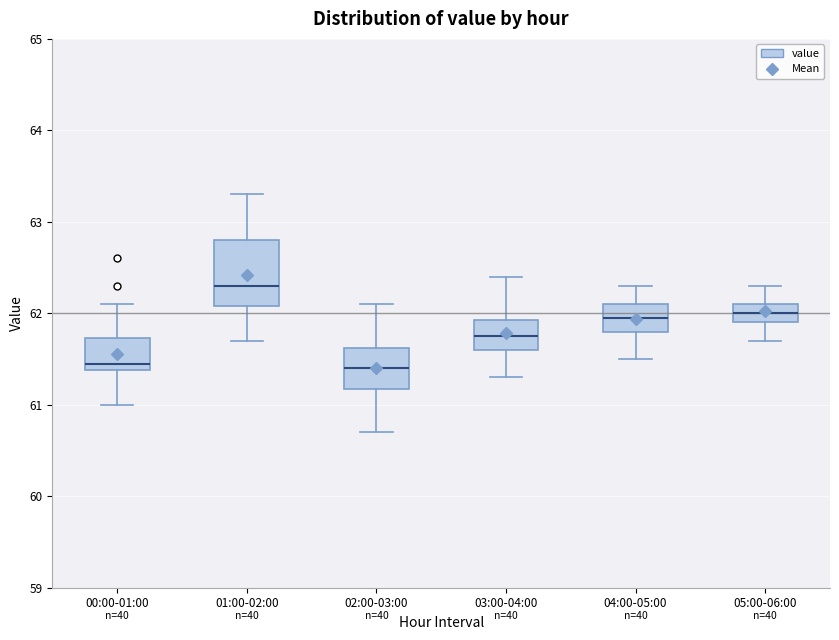

Reading left to right, read every box against the y-axis: the position of its median line, the range the box covers, and the ends of its whiskers. The values are not printed on the chart, so give them approximately, as read against the axis.

00:00-01:00: median 61.5, box 61.4 to 61.7, whiskers 61.0 to 62.1
01:00-02:00: median 62.3, box 62.1 to 62.8, whiskers 61.7 to 63.3
02:00-03:00: median 61.4, box 61.2 to 61.6, whiskers 60.7 to 62.1
03:00-04:00: median 61.8, box 61.6 to 61.9, whiskers 61.3 to 62.4
04:00-05:00: median 62.0, box 61.8 to 62.1, whiskers 61.5 to 62.3
05:00-06:00: median 62.0, box 61.9 to 62.1, whiskers 61.7 to 62.3